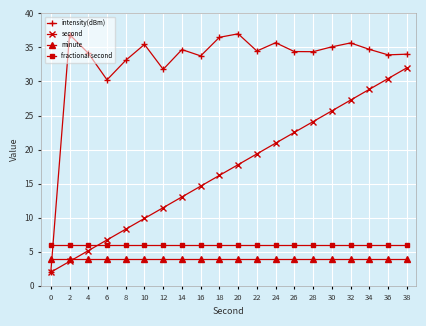

What is the minimum value for minute?

4.0